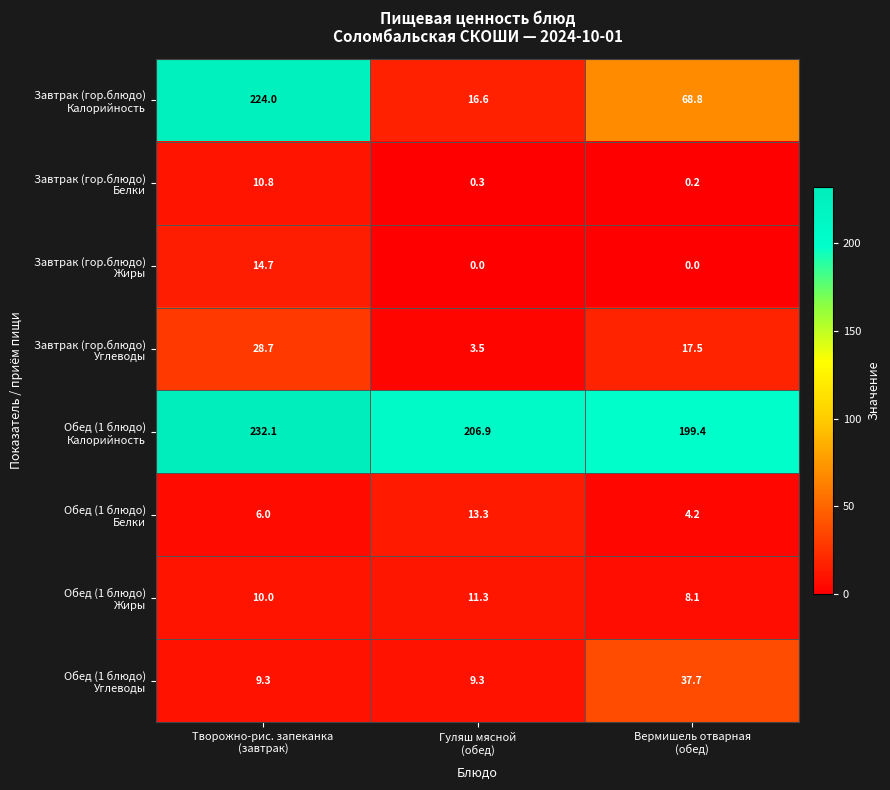

How many series are shown in this chart?

8